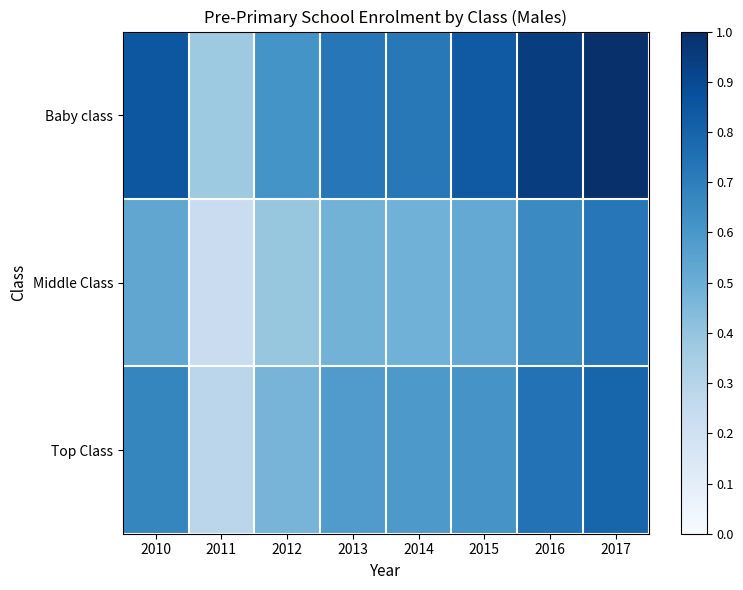

Reading right to left, transcribe all the data shown in this chart.

Baby class: 2017=1.0	2016=0.9	2015=0.8	2014=0.7	2013=0.7	2012=0.6	2011=0.4	2010=0.8
Middle Class: 2017=0.7	2016=0.6	2015=0.5	2014=0.5	2013=0.5	2012=0.4	2011=0.2	2010=0.5
Top Class: 2017=0.8	2016=0.7	2015=0.6	2014=0.6	2013=0.6	2012=0.5	2011=0.3	2010=0.7